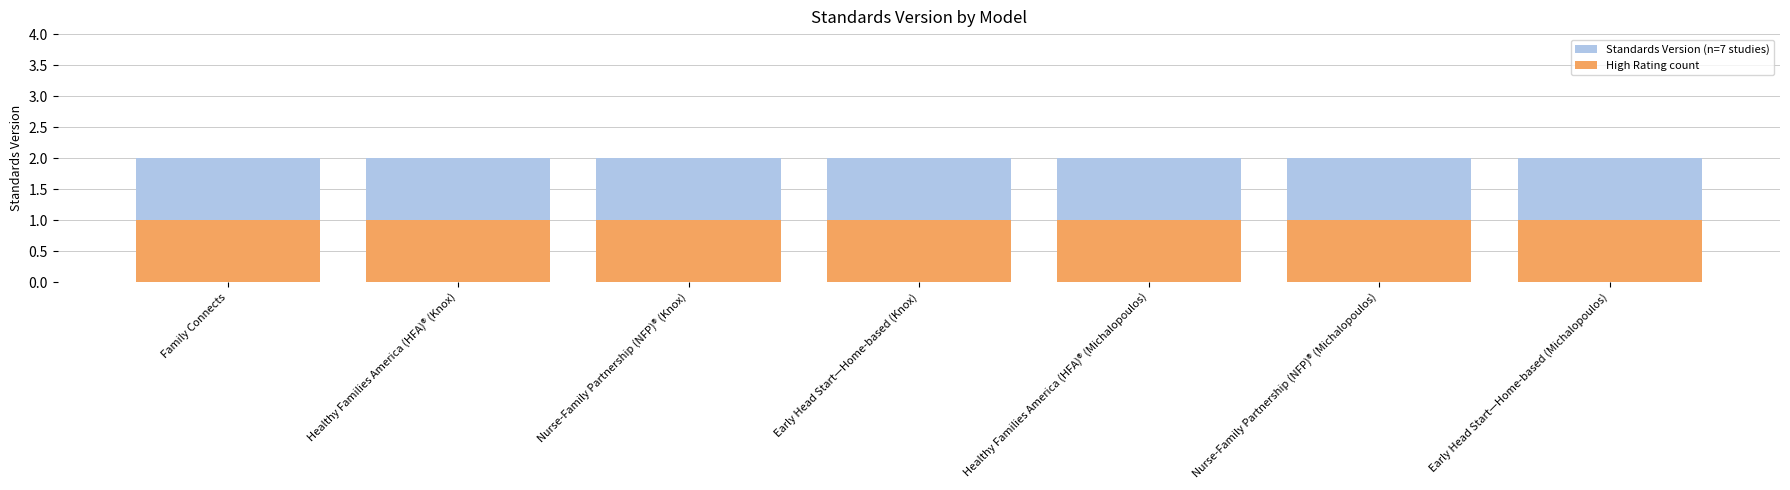

Rank the series at Healthy Families America (HFA)® (Michalopoulos) from highest to lowest value.

Standards Version (n=7 studies), High Rating count